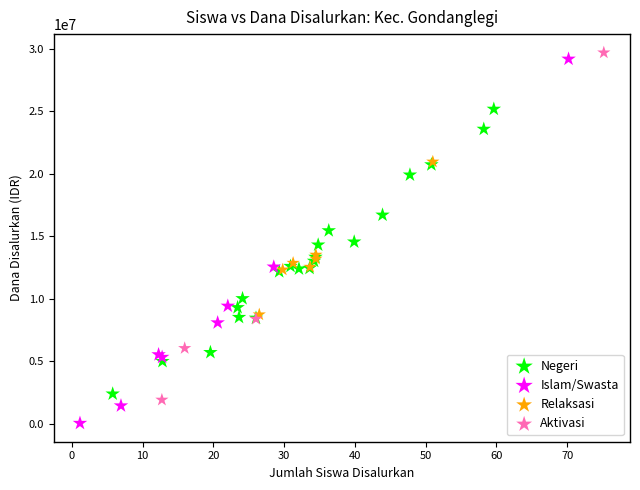

Which series has the widest spread of Y values?

Islam/Swasta